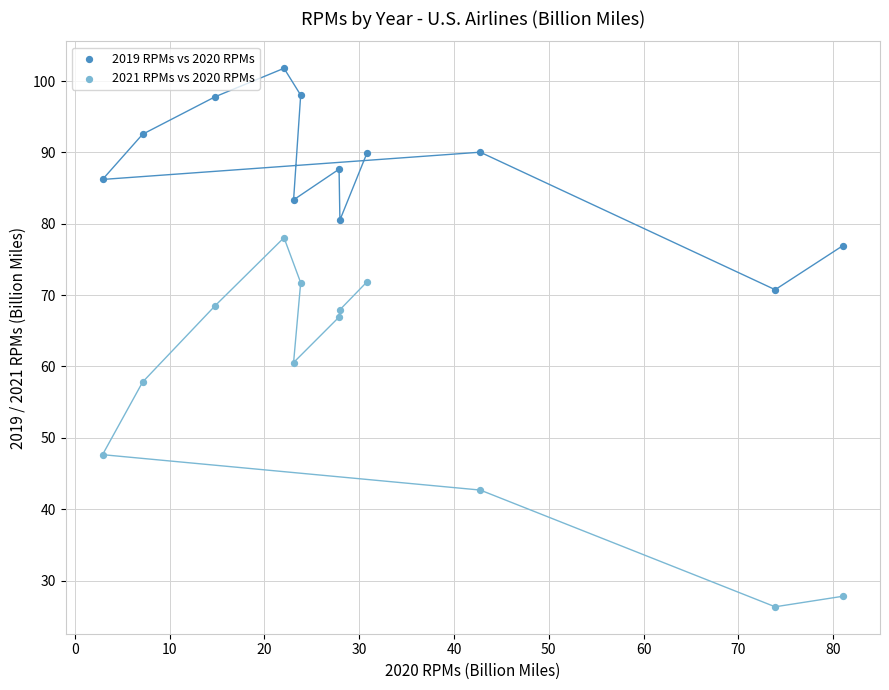

Which series has the widest spread of Y values?

2021 RPMs vs 2020 RPMs